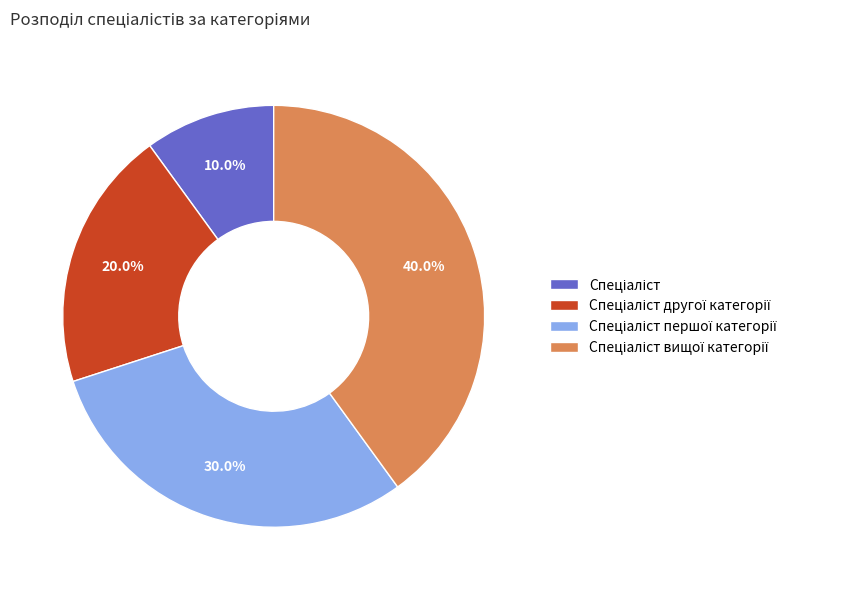

Does any single category account for the majority?

No